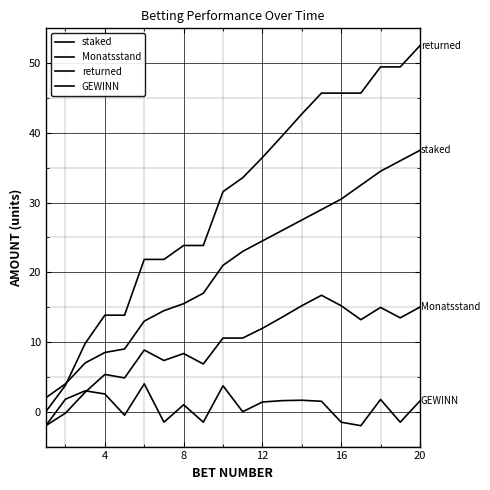

Is this an area chart (filled region under the line)?

No